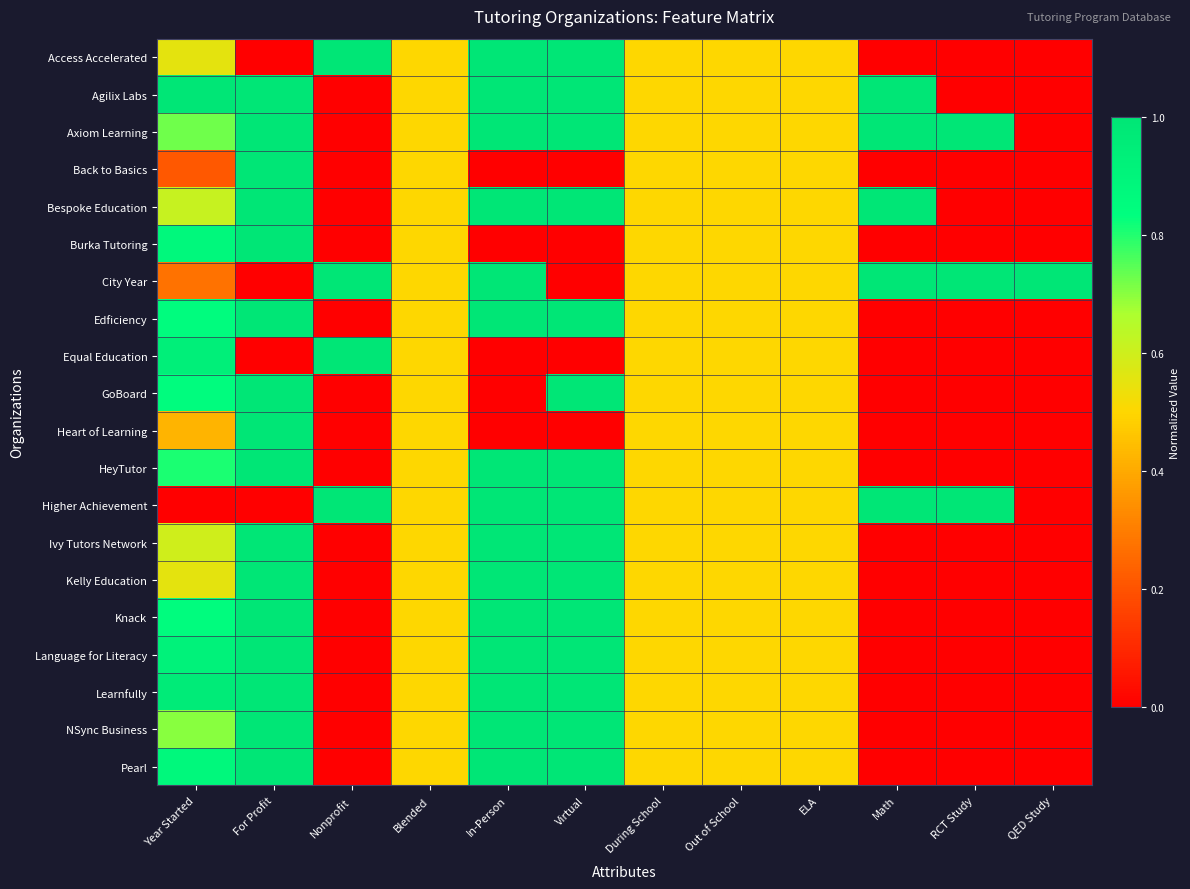

Reading right to left, what are all the values shown in this chart?

Access Accelerated: QED Study=0.0	RCT Study=0.0	Math=0.0	ELA=0.5	Out of School=0.5	During School=0.5	Virtual=1.0	In-Person=1.0	Blended=0.5	Nonprofit=1.0	For Profit=0.0	Year Started=0.6
Agilix Labs: QED Study=0.0	RCT Study=0.0	Math=1.0	ELA=0.5	Out of School=0.5	During School=0.5	Virtual=1.0	In-Person=1.0	Blended=0.5	Nonprofit=0.0	For Profit=1.0	Year Started=1.0
Axiom Learning: QED Study=0.0	RCT Study=1.0	Math=1.0	ELA=0.5	Out of School=0.5	During School=0.5	Virtual=1.0	In-Person=1.0	Blended=0.5	Nonprofit=0.0	For Profit=1.0	Year Started=0.7
Back to Basics: QED Study=0.0	RCT Study=0.0	Math=0.0	ELA=0.5	Out of School=0.5	During School=0.5	Virtual=0.0	In-Person=0.0	Blended=0.5	Nonprofit=0.0	For Profit=1.0	Year Started=0.2
Bespoke Education: QED Study=0.0	RCT Study=0.0	Math=1.0	ELA=0.5	Out of School=0.5	During School=0.5	Virtual=1.0	In-Person=1.0	Blended=0.5	Nonprofit=0.0	For Profit=1.0	Year Started=0.6
Burka Tutoring: QED Study=0.0	RCT Study=0.0	Math=0.0	ELA=0.5	Out of School=0.5	During School=0.5	Virtual=0.0	In-Person=0.0	Blended=0.5	Nonprofit=0.0	For Profit=1.0	Year Started=0.9
City Year: QED Study=1.0	RCT Study=1.0	Math=1.0	ELA=0.5	Out of School=0.5	During School=0.5	Virtual=0.0	In-Person=1.0	Blended=0.5	Nonprofit=1.0	For Profit=0.0	Year Started=0.3
Edficiency: QED Study=0.0	RCT Study=0.0	Math=0.0	ELA=0.5	Out of School=0.5	During School=0.5	Virtual=1.0	In-Person=1.0	Blended=0.5	Nonprofit=0.0	For Profit=1.0	Year Started=0.9
Equal Education: QED Study=0.0	RCT Study=0.0	Math=0.0	ELA=0.5	Out of School=0.5	During School=0.5	Virtual=0.0	In-Person=0.0	Blended=0.5	Nonprofit=1.0	For Profit=0.0	Year Started=0.9
GoBoard: QED Study=0.0	RCT Study=0.0	Math=0.0	ELA=0.5	Out of School=0.5	During School=0.5	Virtual=1.0	In-Person=0.0	Blended=0.5	Nonprofit=0.0	For Profit=1.0	Year Started=0.9
Heart of Learning: QED Study=0.0	RCT Study=0.0	Math=0.0	ELA=0.5	Out of School=0.5	During School=0.5	Virtual=0.0	In-Person=0.0	Blended=0.5	Nonprofit=0.0	For Profit=1.0	Year Started=0.4
HeyTutor: QED Study=0.0	RCT Study=0.0	Math=0.0	ELA=0.5	Out of School=0.5	During School=0.5	Virtual=1.0	In-Person=1.0	Blended=0.5	Nonprofit=0.0	For Profit=1.0	Year Started=0.8
Higher Achievement: QED Study=0.0	RCT Study=1.0	Math=1.0	ELA=0.5	Out of School=0.5	During School=0.5	Virtual=1.0	In-Person=1.0	Blended=0.5	Nonprofit=1.0	For Profit=0.0	Year Started=0.0
Ivy Tutors Network: QED Study=0.0	RCT Study=0.0	Math=0.0	ELA=0.5	Out of School=0.5	During School=0.5	Virtual=1.0	In-Person=1.0	Blended=0.5	Nonprofit=0.0	For Profit=1.0	Year Started=0.6
Kelly Education: QED Study=0.0	RCT Study=0.0	Math=0.0	ELA=0.5	Out of School=0.5	During School=0.5	Virtual=1.0	In-Person=1.0	Blended=0.5	Nonprofit=0.0	For Profit=1.0	Year Started=0.6
Knack: QED Study=0.0	RCT Study=0.0	Math=0.0	ELA=0.5	Out of School=0.5	During School=0.5	Virtual=1.0	In-Person=1.0	Blended=0.5	Nonprofit=0.0	For Profit=1.0	Year Started=0.9
Language for Literacy: QED Study=0.0	RCT Study=0.0	Math=0.0	ELA=0.5	Out of School=0.5	During School=0.5	Virtual=1.0	In-Person=1.0	Blended=0.5	Nonprofit=0.0	For Profit=1.0	Year Started=0.9
Learnfully: QED Study=0.0	RCT Study=0.0	Math=0.0	ELA=0.5	Out of School=0.5	During School=0.5	Virtual=1.0	In-Person=1.0	Blended=0.5	Nonprofit=0.0	For Profit=1.0	Year Started=1.0
NSync Business: QED Study=0.0	RCT Study=0.0	Math=0.0	ELA=0.5	Out of School=0.5	During School=0.5	Virtual=1.0	In-Person=1.0	Blended=0.5	Nonprofit=0.0	For Profit=1.0	Year Started=0.7
Pearl: QED Study=0.0	RCT Study=0.0	Math=0.0	ELA=0.5	Out of School=0.5	During School=0.5	Virtual=1.0	In-Person=1.0	Blended=0.5	Nonprofit=0.0	For Profit=1.0	Year Started=0.9